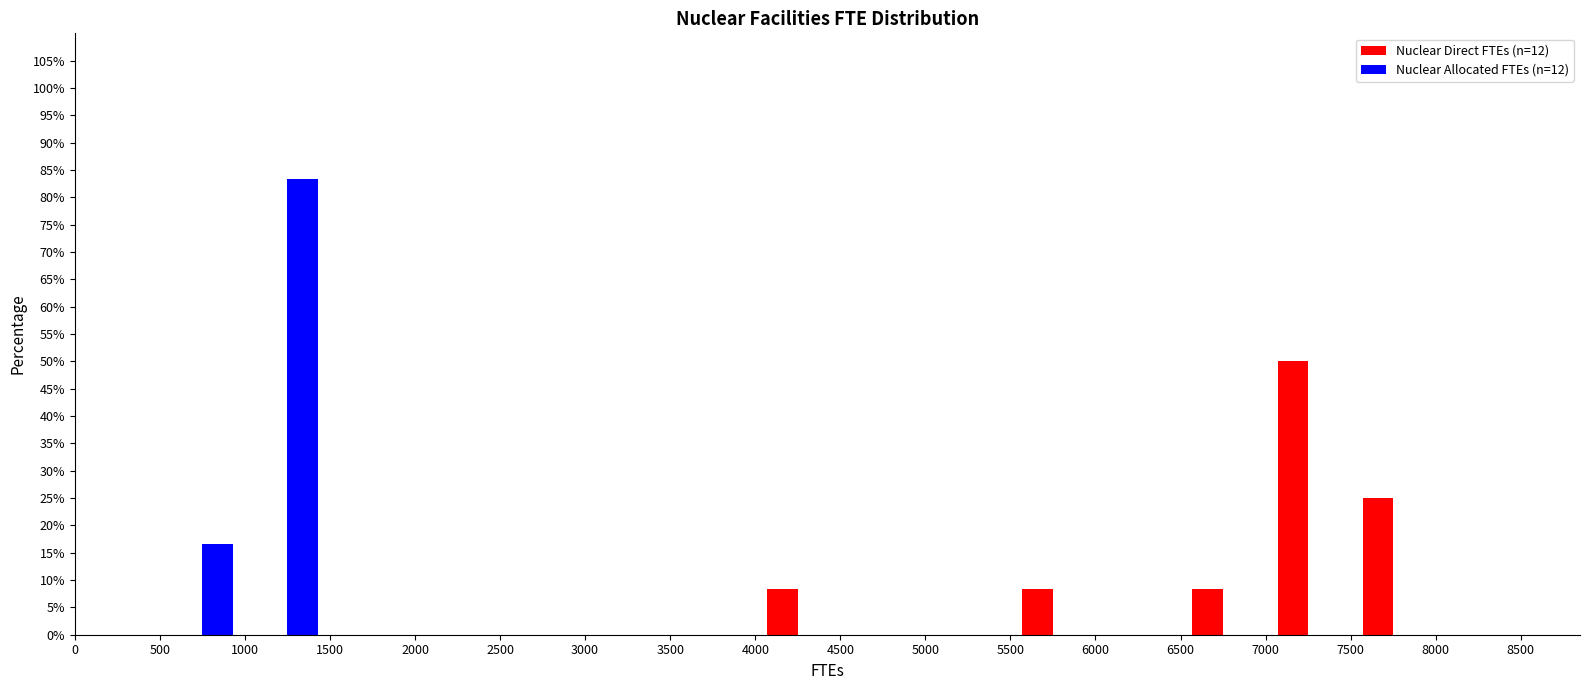

Reading left to right, list every range on the x-axis with the height of the bar of each series over it. The values are not printed on the chart, so give them approximately, as read against the axis.

0 to 500: Nuclear Direct FTEs (n=12)=0	Nuclear Allocated FTEs (n=12)=0
500 to 1000: Nuclear Direct FTEs (n=12)=0	Nuclear Allocated FTEs (n=12)=16.5
1000 to 1500: Nuclear Direct FTEs (n=12)=0	Nuclear Allocated FTEs (n=12)=83.5
1500 to 2000: Nuclear Direct FTEs (n=12)=0	Nuclear Allocated FTEs (n=12)=0
2000 to 2500: Nuclear Direct FTEs (n=12)=0	Nuclear Allocated FTEs (n=12)=0
2500 to 3000: Nuclear Direct FTEs (n=12)=0	Nuclear Allocated FTEs (n=12)=0
3000 to 3500: Nuclear Direct FTEs (n=12)=0	Nuclear Allocated FTEs (n=12)=0
3500 to 4000: Nuclear Direct FTEs (n=12)=0	Nuclear Allocated FTEs (n=12)=0
4000 to 4500: Nuclear Direct FTEs (n=12)=8.5	Nuclear Allocated FTEs (n=12)=0
4500 to 5000: Nuclear Direct FTEs (n=12)=0	Nuclear Allocated FTEs (n=12)=0
5000 to 5500: Nuclear Direct FTEs (n=12)=0	Nuclear Allocated FTEs (n=12)=0
5500 to 6000: Nuclear Direct FTEs (n=12)=8.5	Nuclear Allocated FTEs (n=12)=0
6000 to 6500: Nuclear Direct FTEs (n=12)=0	Nuclear Allocated FTEs (n=12)=0
6500 to 7000: Nuclear Direct FTEs (n=12)=8.5	Nuclear Allocated FTEs (n=12)=0
7000 to 7500: Nuclear Direct FTEs (n=12)=50.0	Nuclear Allocated FTEs (n=12)=0
7500 to 8000: Nuclear Direct FTEs (n=12)=25.0	Nuclear Allocated FTEs (n=12)=0
8000 to 8500: Nuclear Direct FTEs (n=12)=0	Nuclear Allocated FTEs (n=12)=0